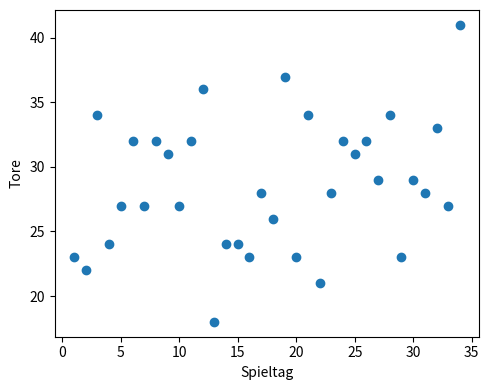

What is the range of X values (max minus min)?

33